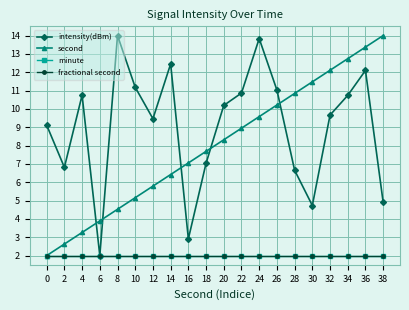

What is the value of the minute point at the 18th from the left?

2.0